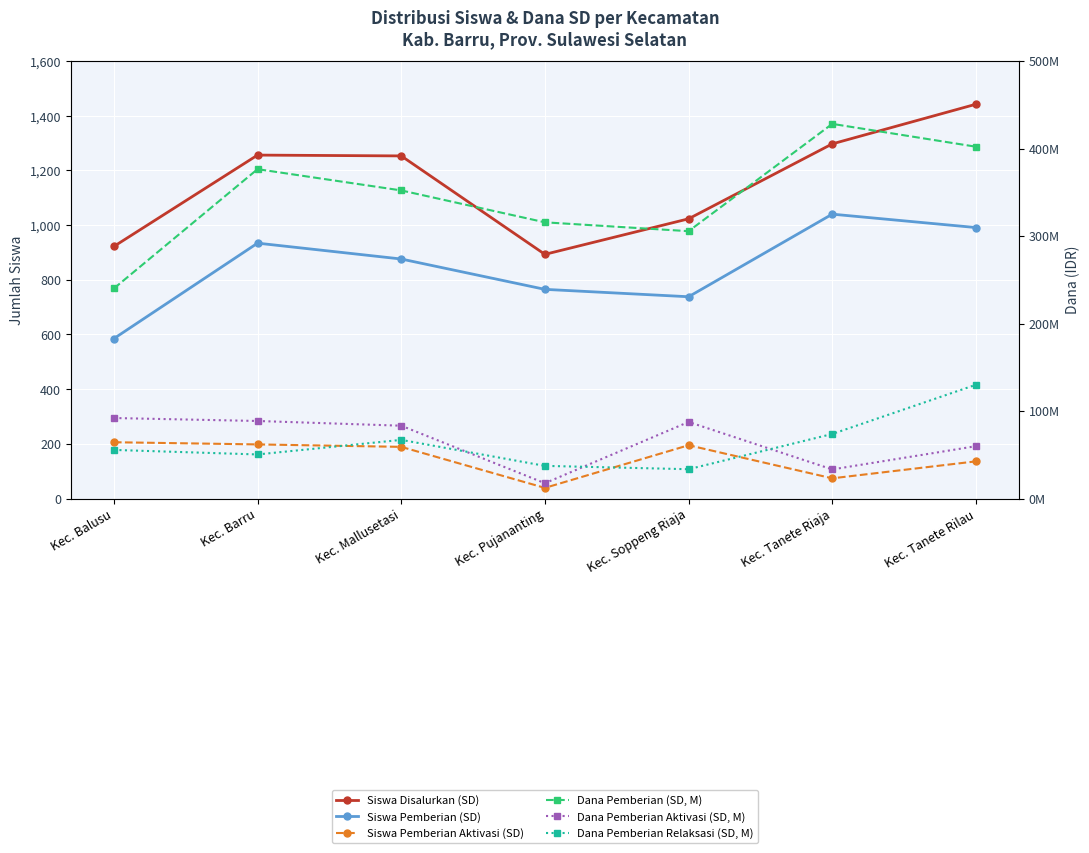

The value of Siswa Pemberian Aktivasi (SD) at Kec. Tanete Rilau is 136. True or false?

True